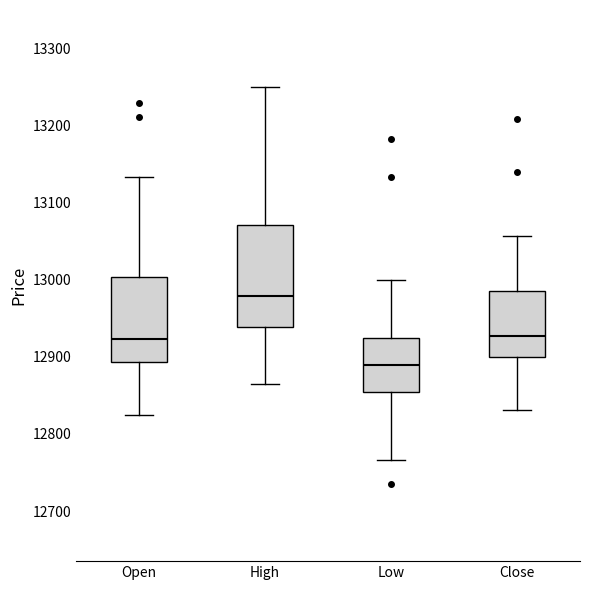

Which box has the lowest median line?

Low